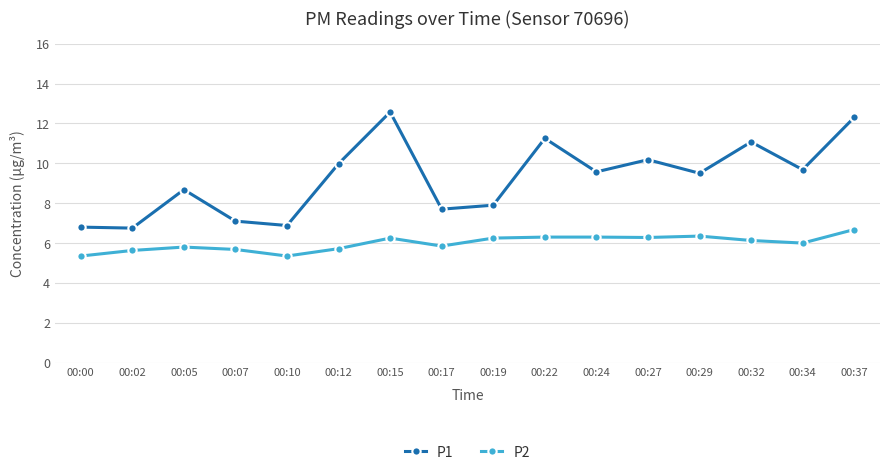

Which series has the largest range (max minus min)?

P1